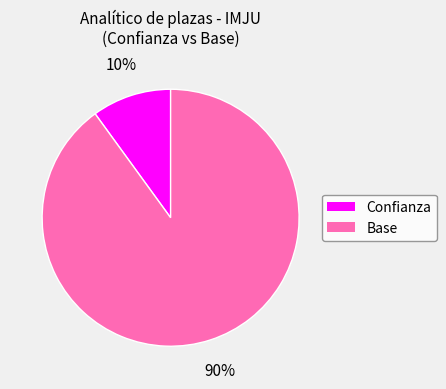

Is the sum of Confianza and Base greater than half?

Yes